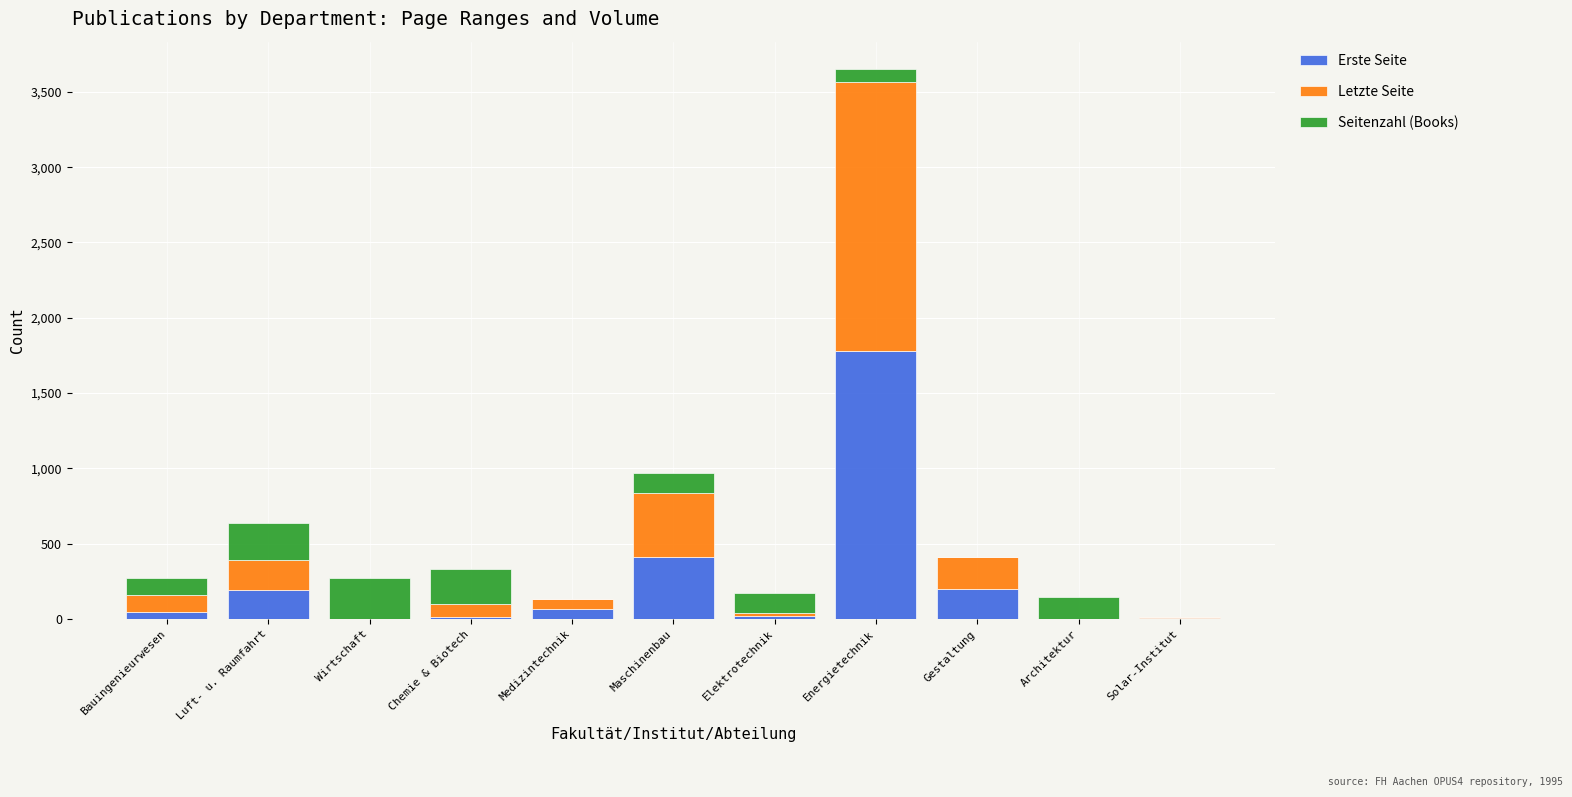

What are all the series names shown in the legend?

Erste Seite, Letzte Seite, Seitenzahl (Books)